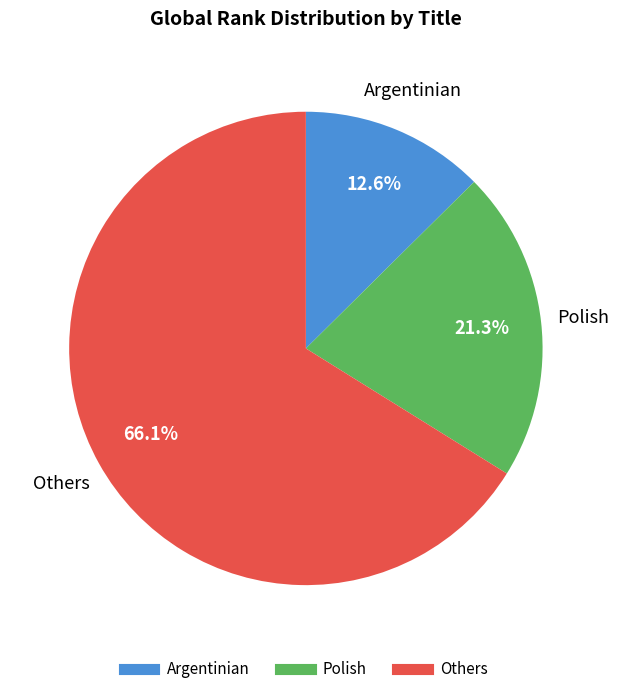

Is there a majority slice in this chart?

Yes